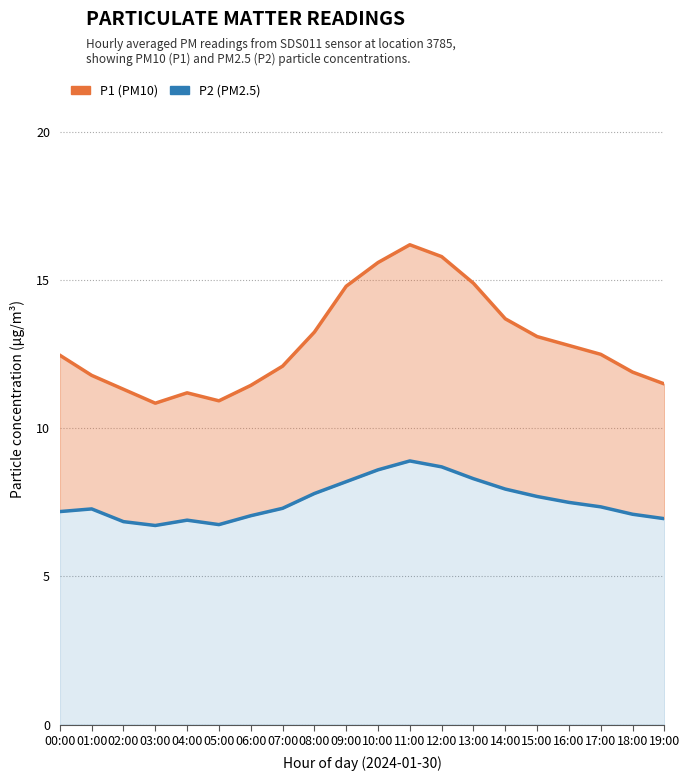

How many lines are shown in the chart?

2